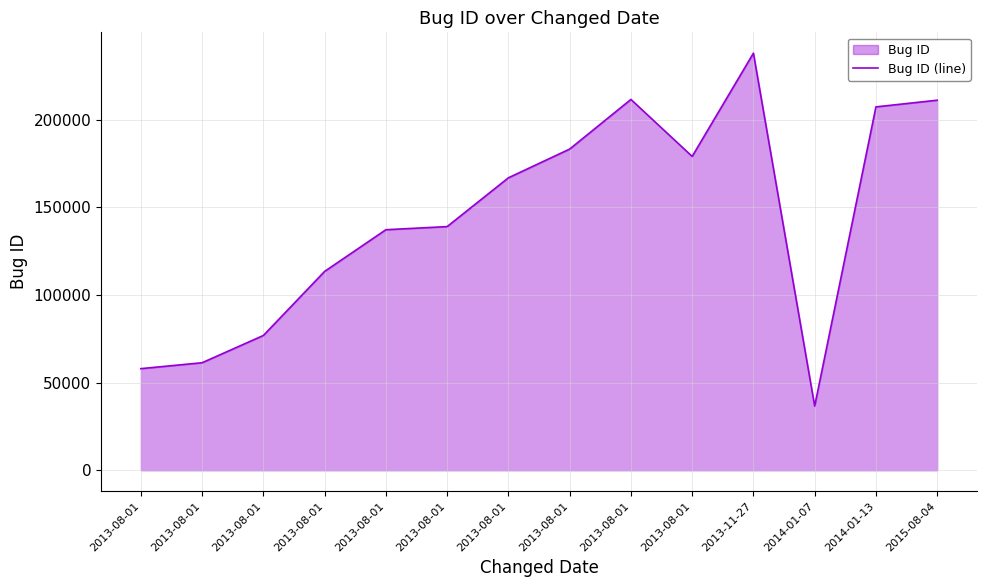

Rank the categories by value from lowest to highest.

2014-01-07, 2013-08-01, 2013-08-01, 2013-08-01, 2013-08-01, 2013-08-01, 2013-08-01, 2013-08-01, 2013-08-01, 2013-08-01, 2014-01-13, 2015-08-04, 2013-08-01, 2013-11-27